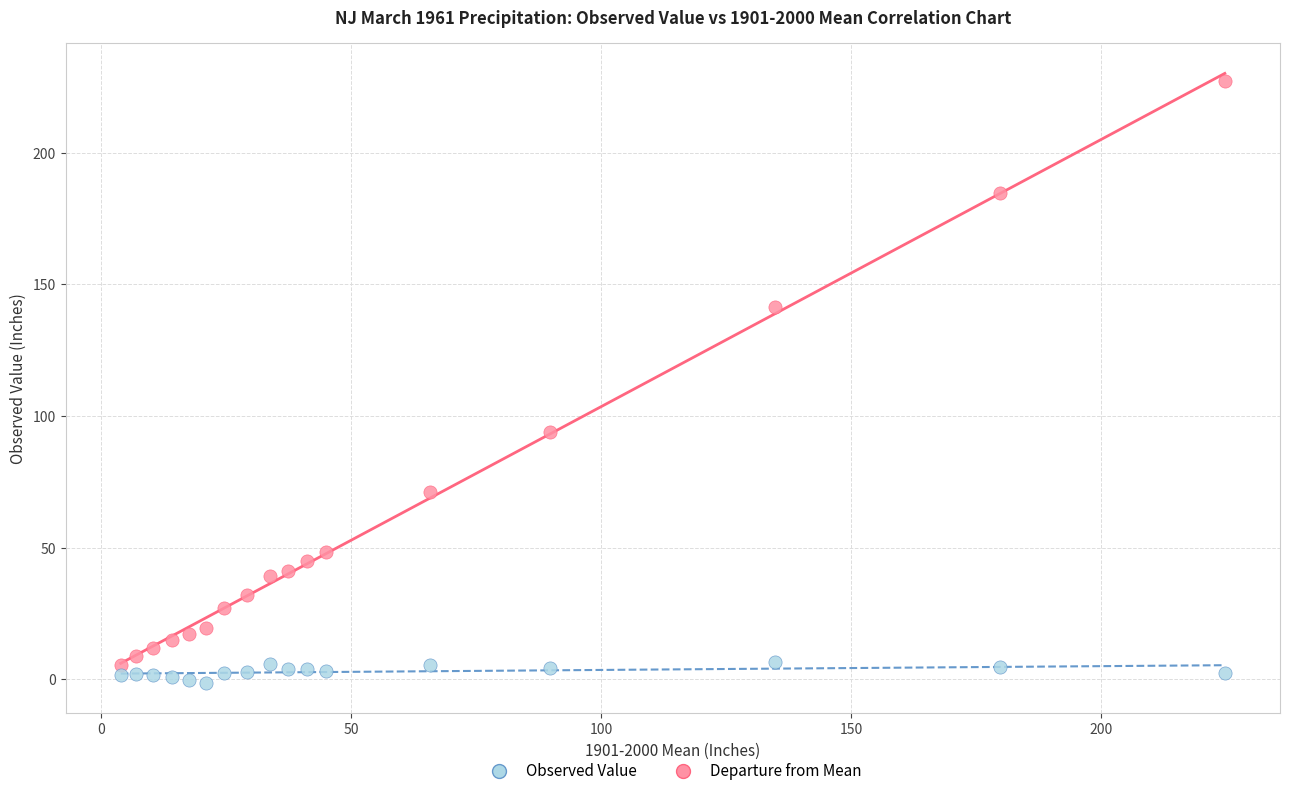

Which series contains the lowest Y value?

Departure from Mean